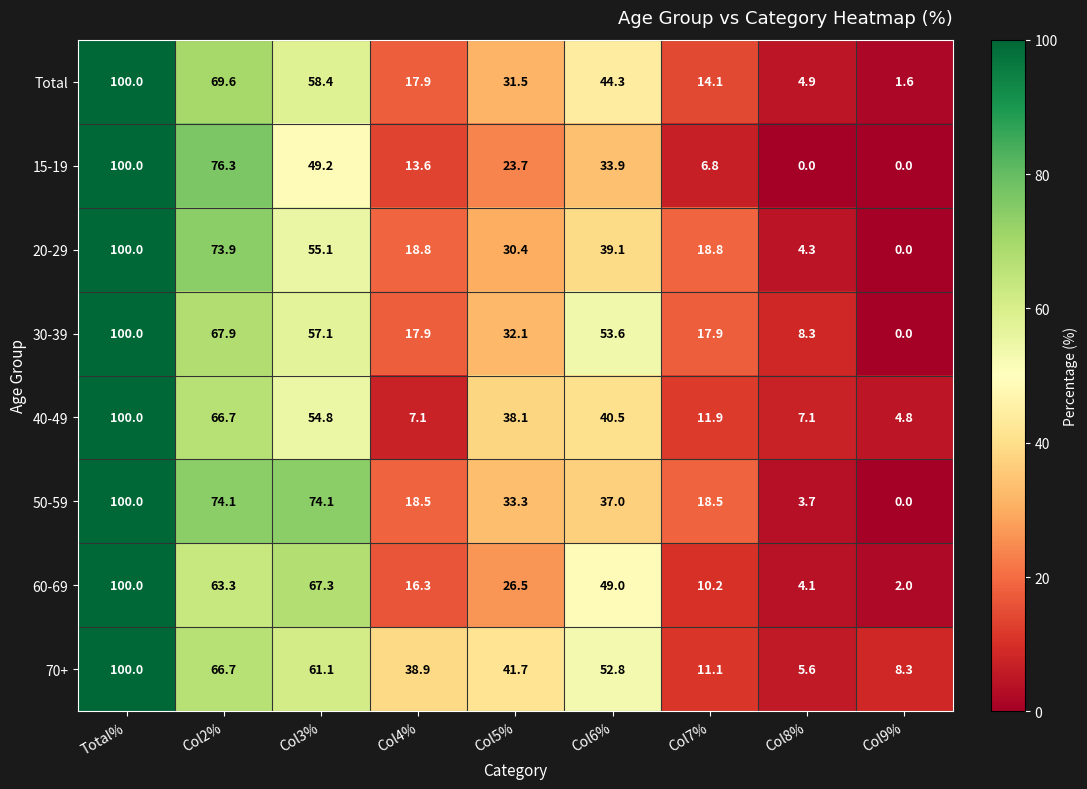

Is the value of 15-19 at Col4% greater than the value of 50-59 at Col6%?

No